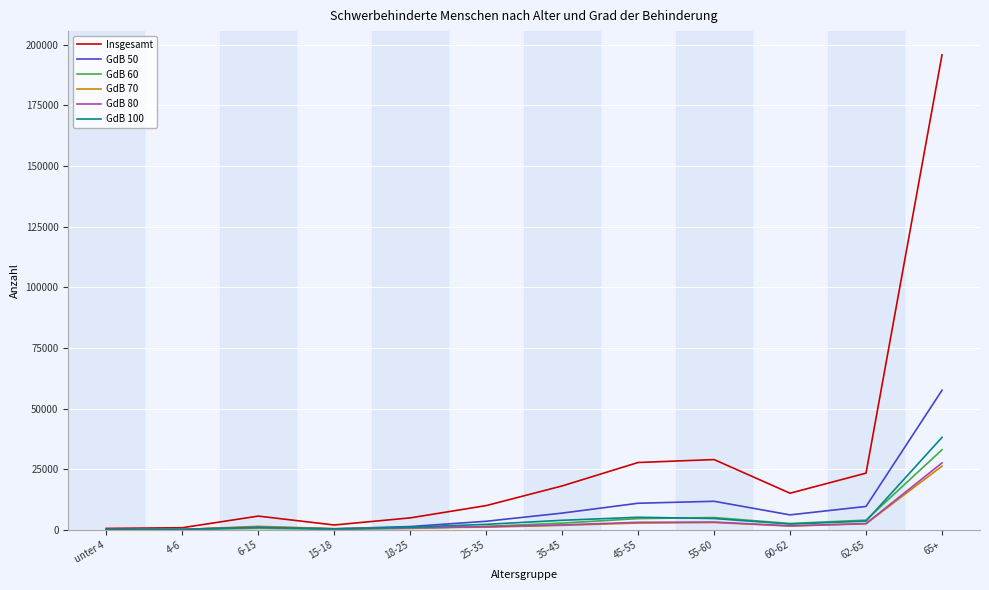

How many lines are shown in the chart?

6